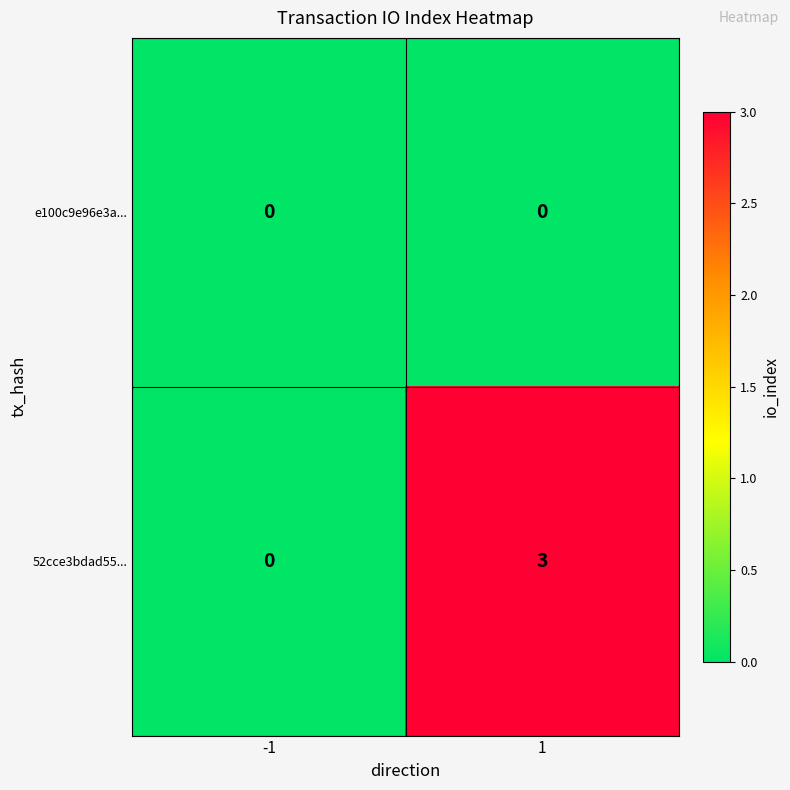

Reading left to right, transcribe all the data shown in this chart.

e100c9e96e3a...: -1=0	1=0
52cce3bdad55...: -1=0	1=3